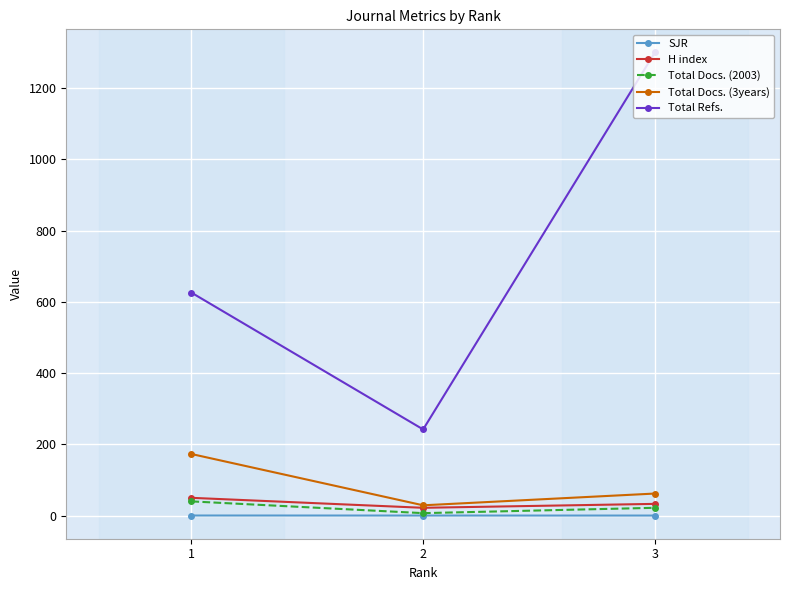

Where is Total Docs. (3years) nearest to the value 101?

3